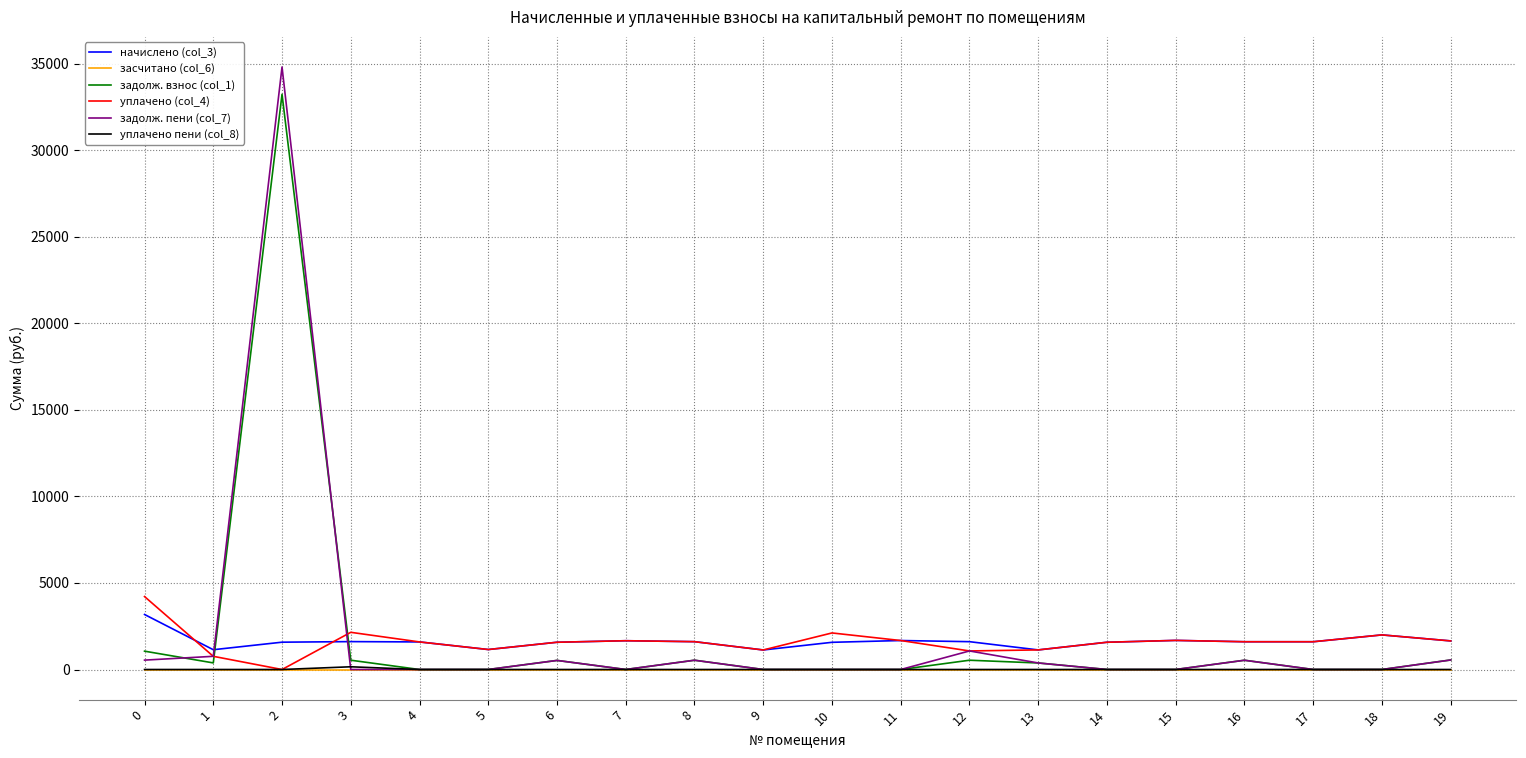

How many lines are shown in the chart?

6